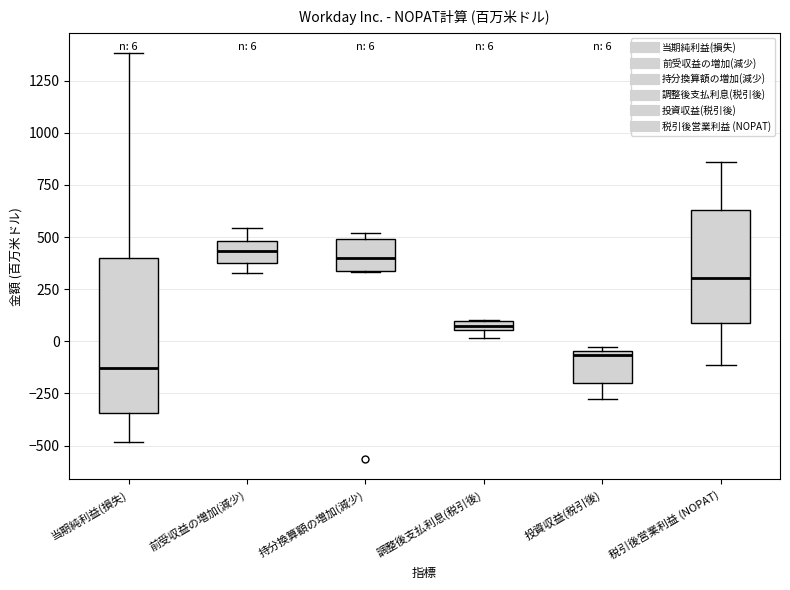

Comparing the boxes themselves (not the whiskers), which one is the tallest?

当期純利益(損失)